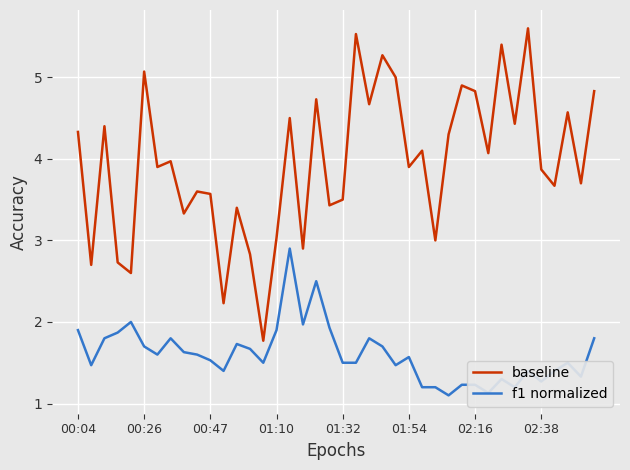

How many lines are shown in the chart?

2